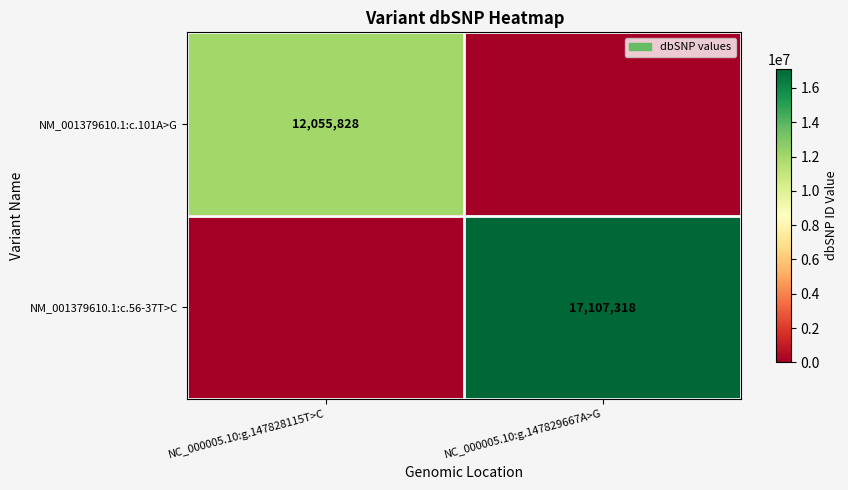

The NM_001379610.1:c.56-37T>C series shows 17107318 at NC_000005.10:g.147829667A>G. True or false?

True